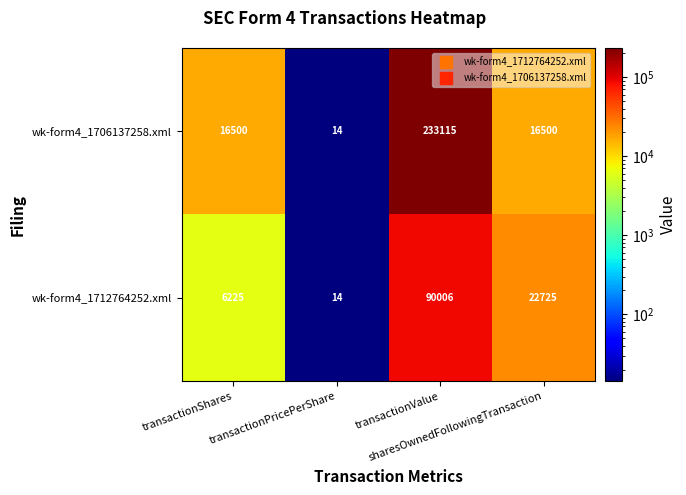

Count the number of categories in the chart.

4